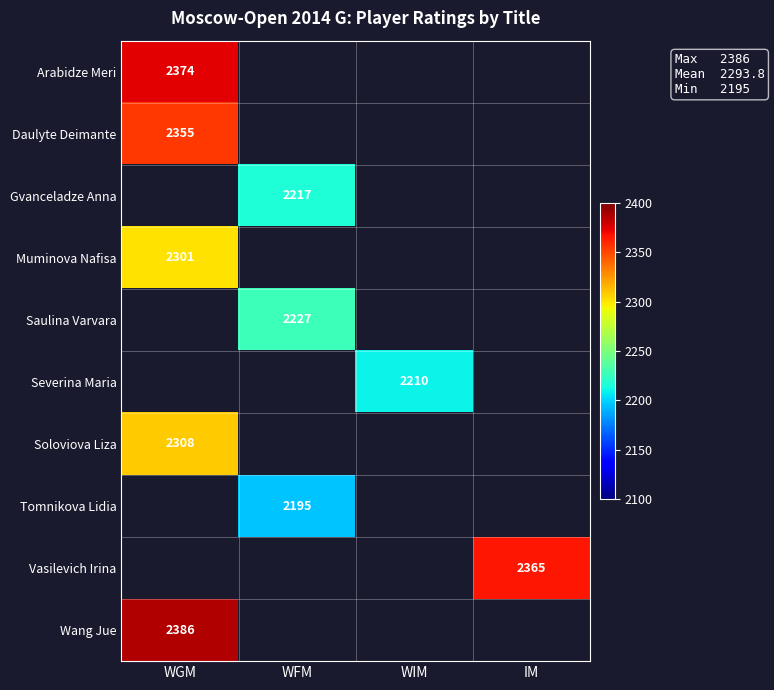

At how many categories does at least one series exceed 2384?

1